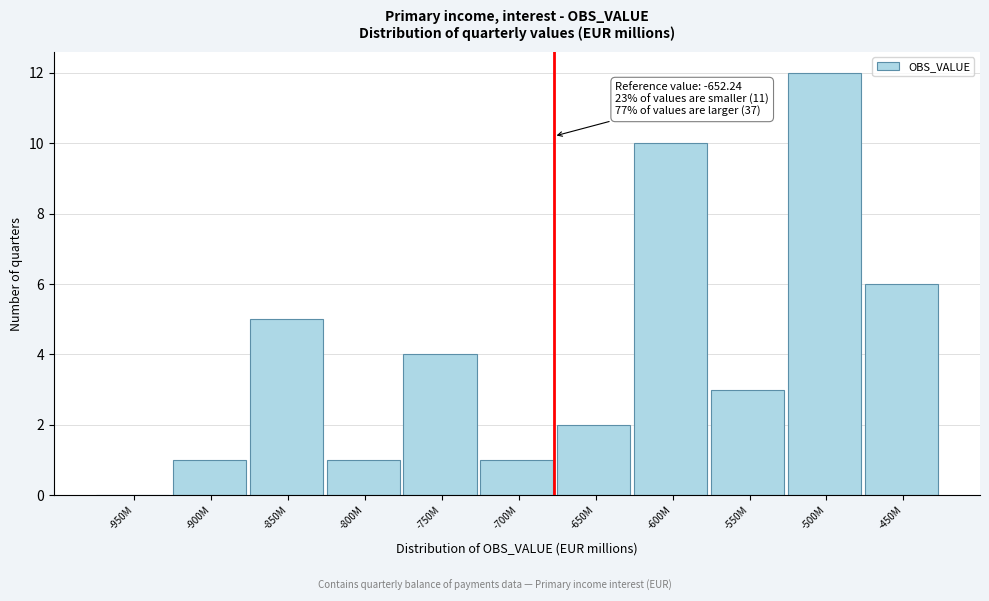

Reading right to left, transcribe all the data shown in this chart.

-450M=6	-500M=12	-550M=3	-600M=10	-650M=2	-700M=1	-750M=4	-800M=1	-850M=5	-900M=1	-950M=0